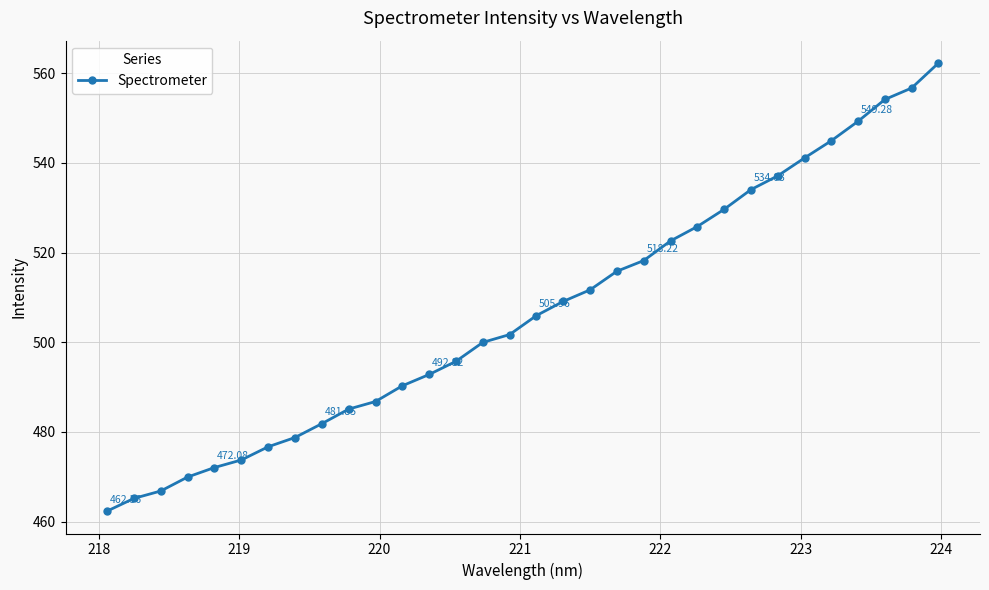

How many lines are shown in the chart?

1